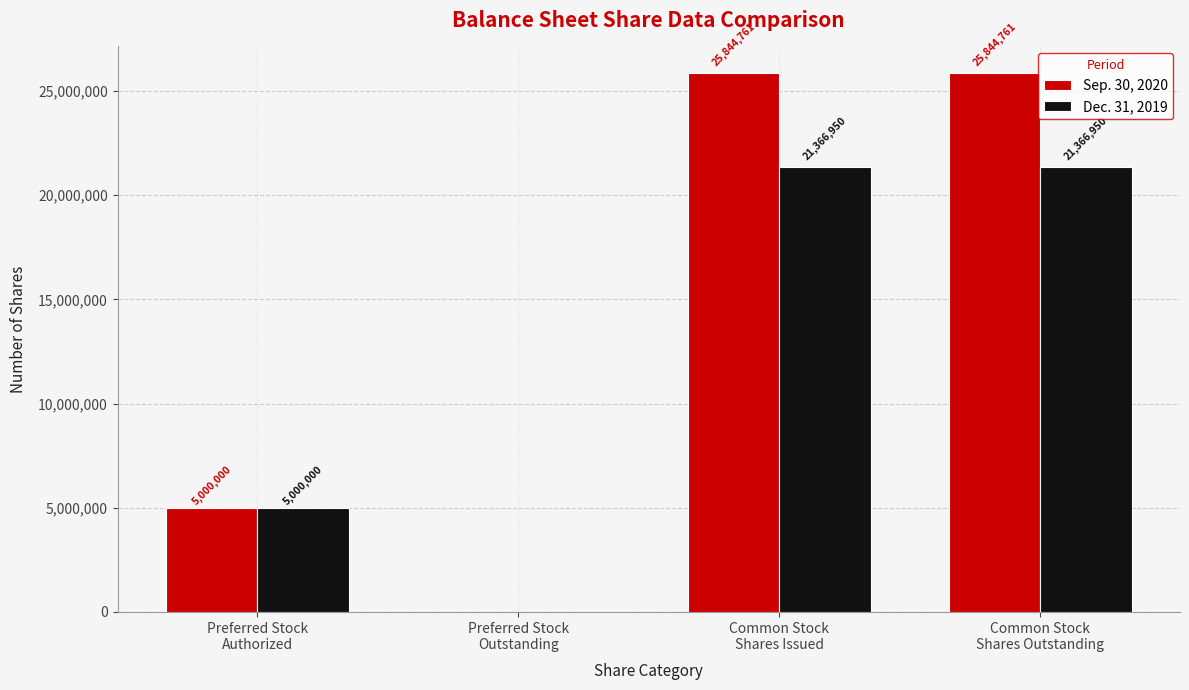

The value of Sep. 30, 2020 at Common Stock
Shares Outstanding is 15204863. True or false?

False